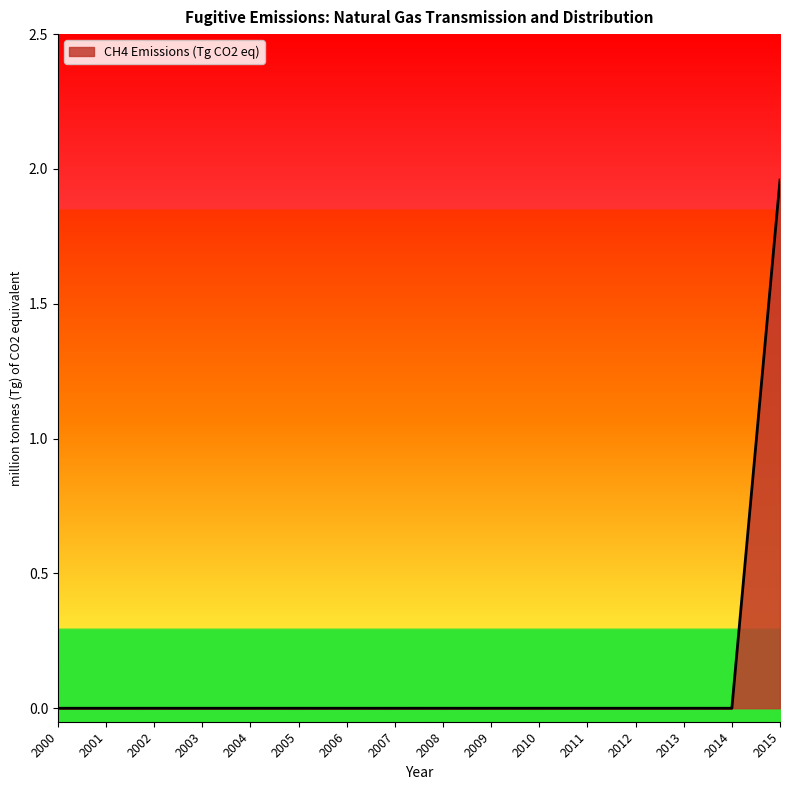

Count the values in the range 0 to 1.

15